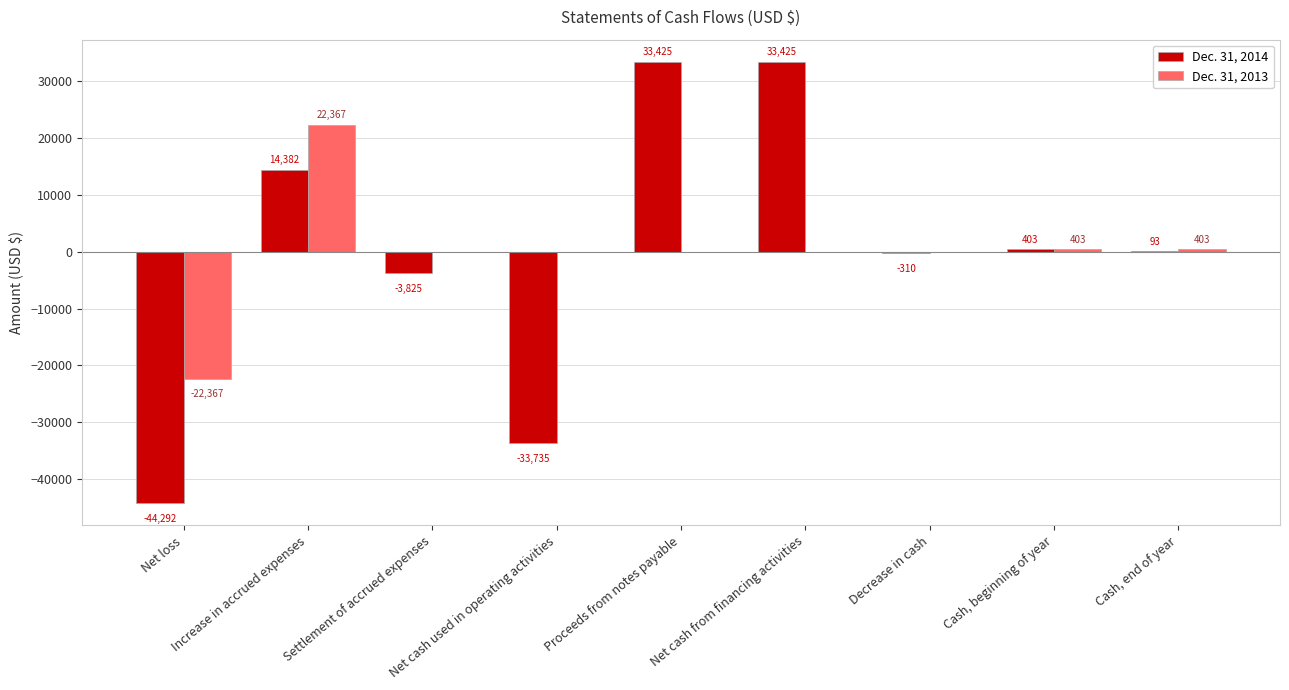

Which series changed the most between Net loss and Proceeds from notes payable?

Dec. 31, 2014